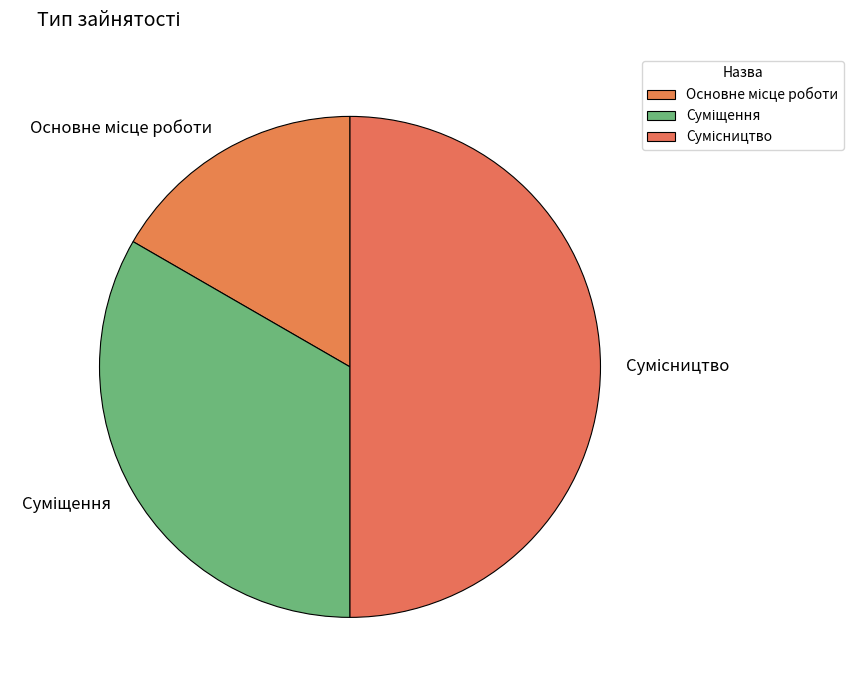

To the nearest percent, what is the difference between the largest and smallest slice percentages?

33%